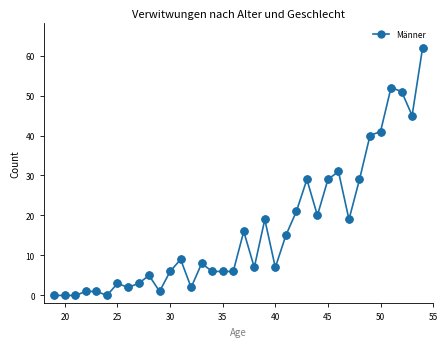

What is the difference between the maximum and second lowest values?

62